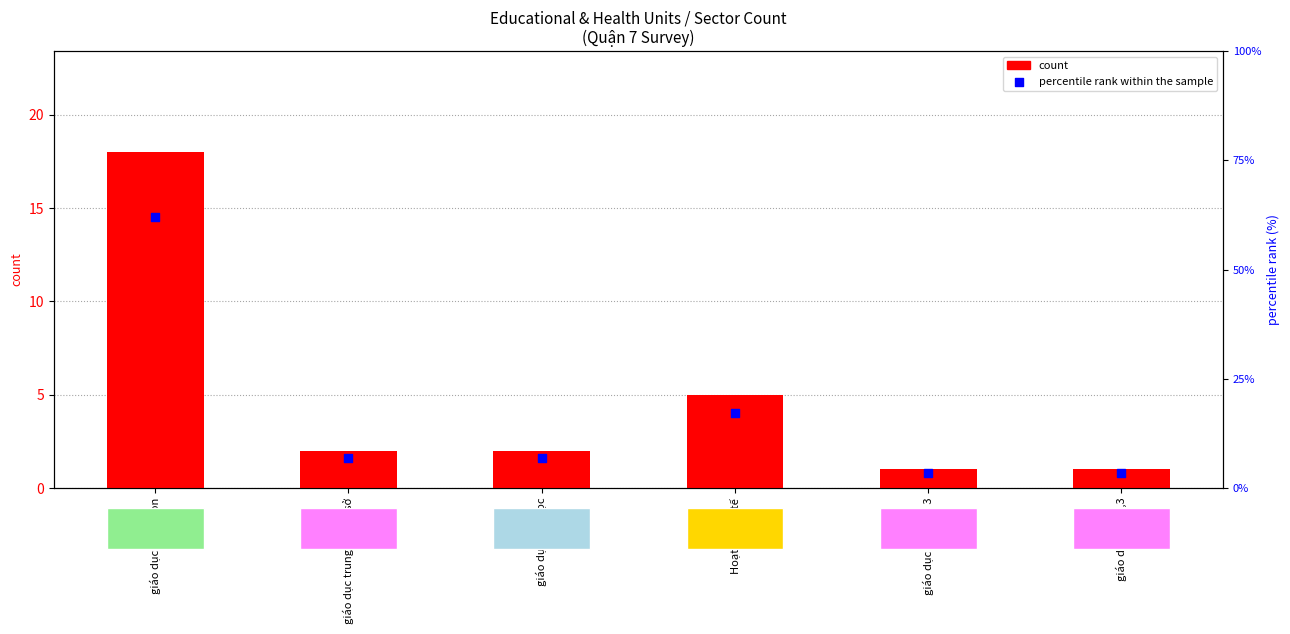

What is the total value across all series at giáo dục mầm non?

80.1